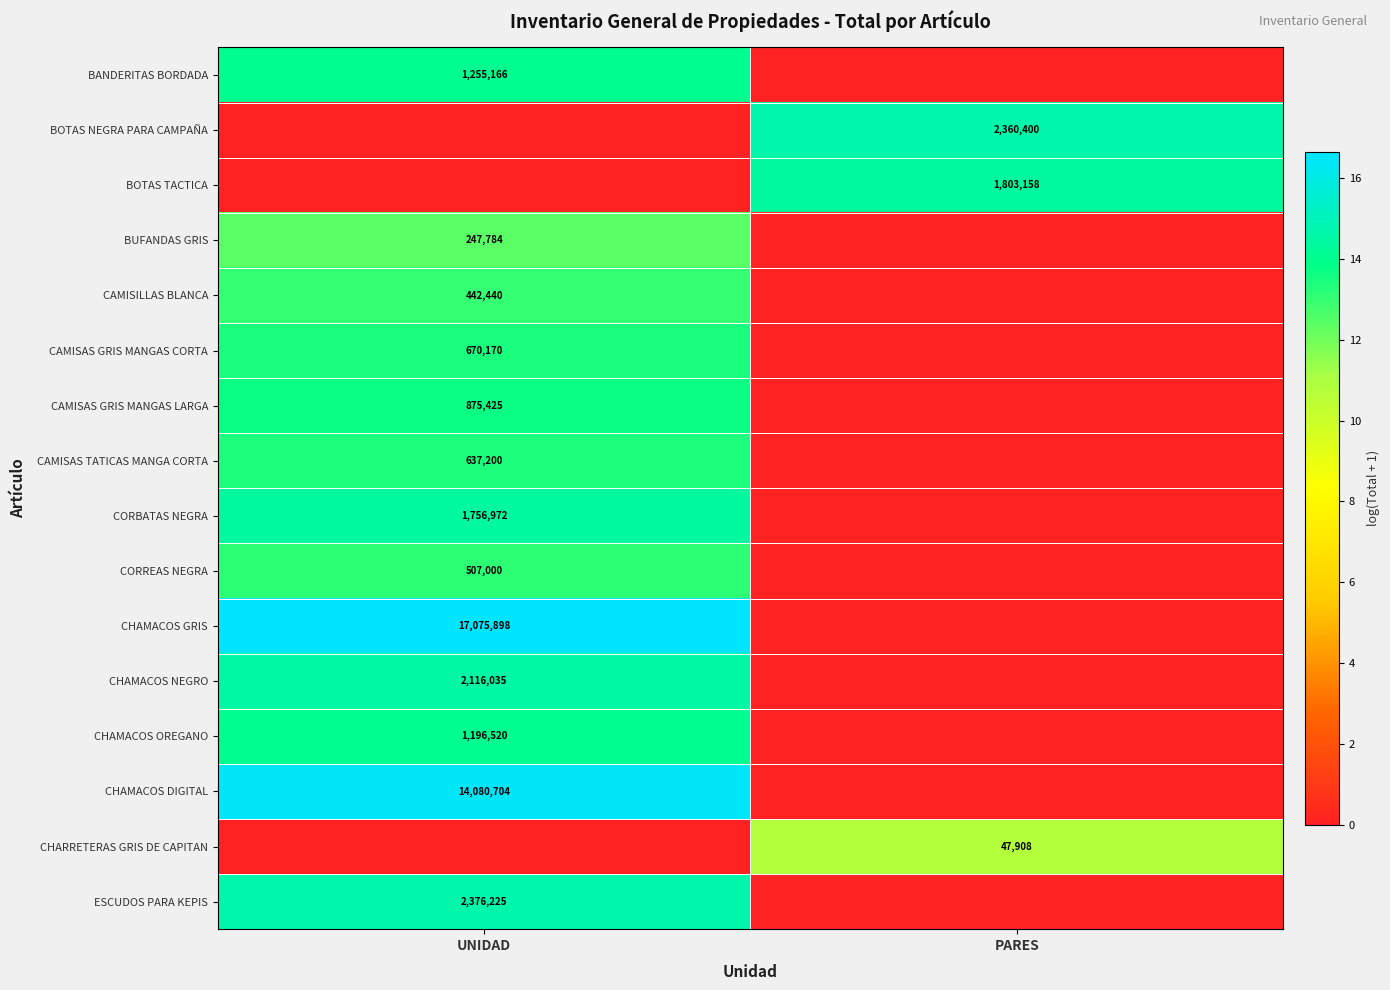

Between UNIDAD and PARES, which is larger?

UNIDAD